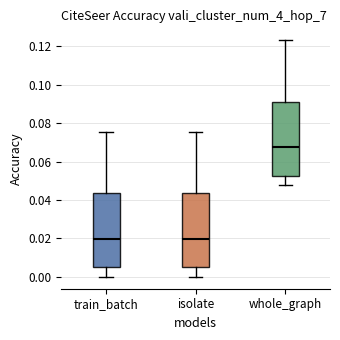

Reading left to right, read every box against the y-axis: the position of its median line, the range the box covers, and the ends of its whiskers. The values are not printed on the chart, so give them approximately, as read against the axis.

train_batch: median 0.020, box 0.006 to 0.044, whiskers 0.000 to 0.076
isolate: median 0.020, box 0.006 to 0.044, whiskers 0.000 to 0.076
whole_graph: median 0.068, box 0.052 to 0.092, whiskers 0.048 to 0.124